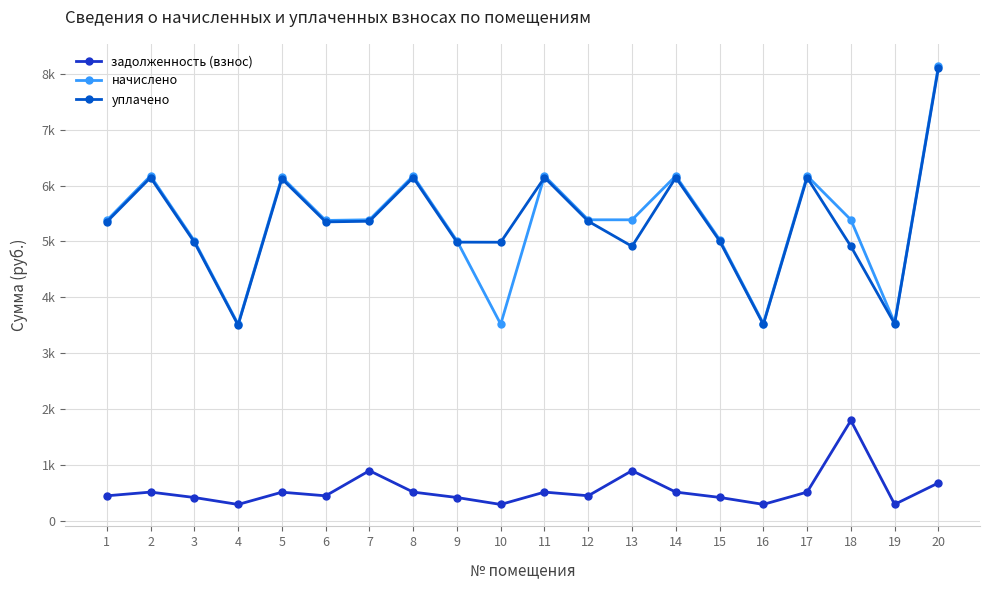

What are all the series names shown in the legend?

задолженность (взнос), начислено, уплачено